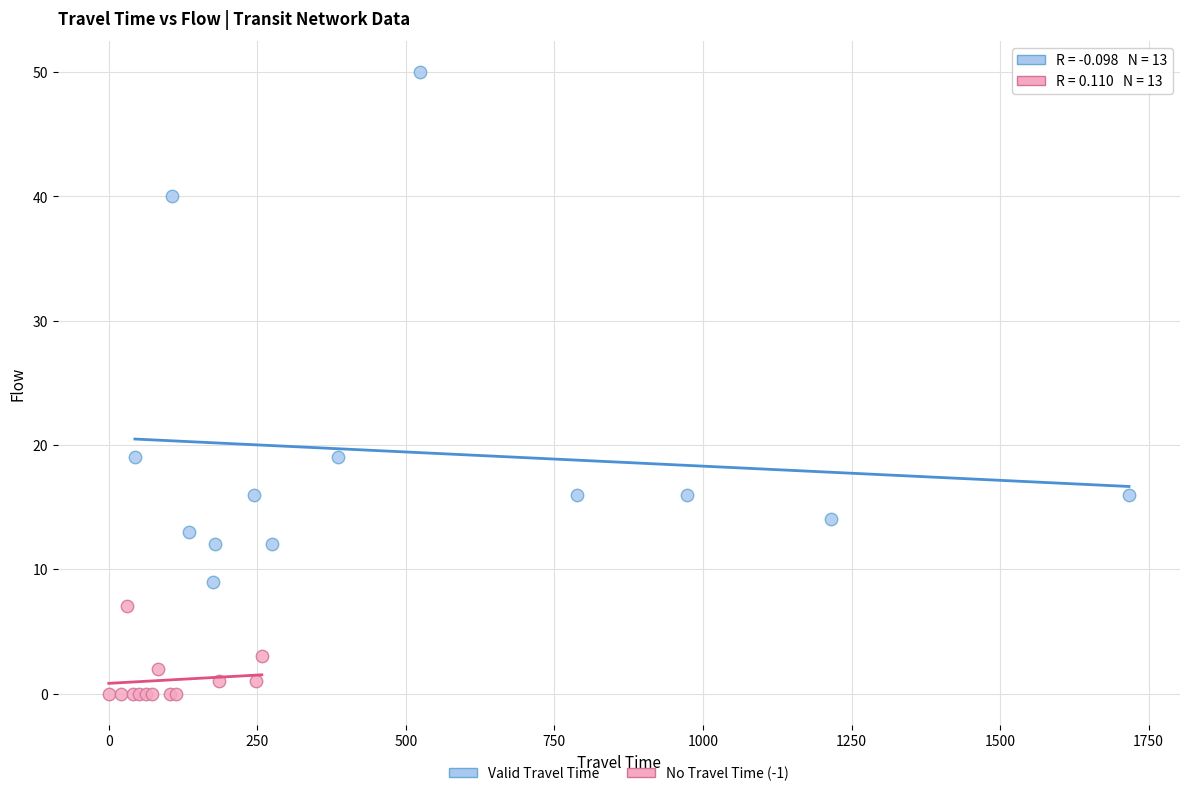

Which series reaches the minimum Y coordinate?

No Travel Time (-1)